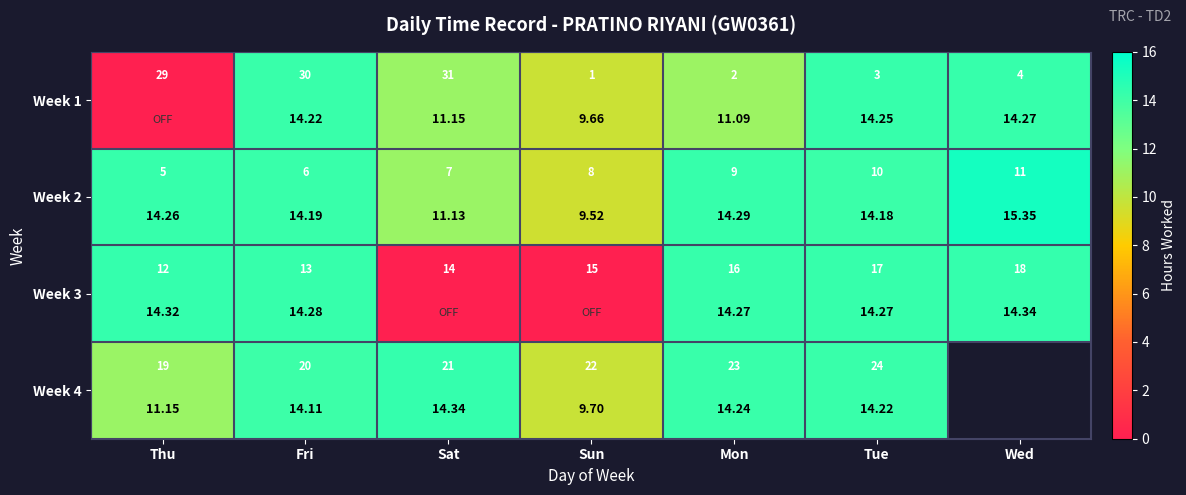

What is the spread (max minus min) of values at Mon?

3.2